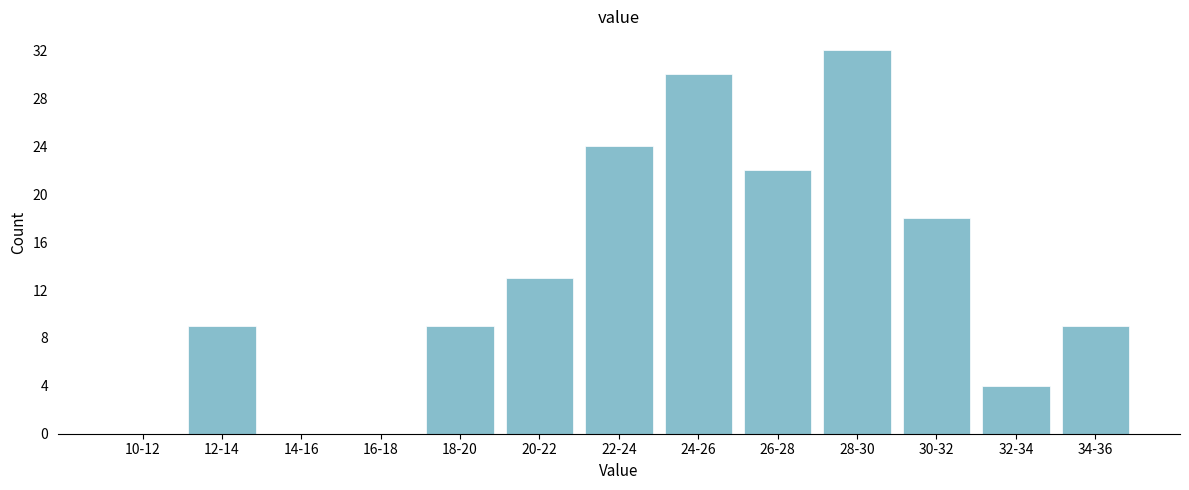

Approximately how many times larger is the value at 26-28 compared to 30-32?

1.2